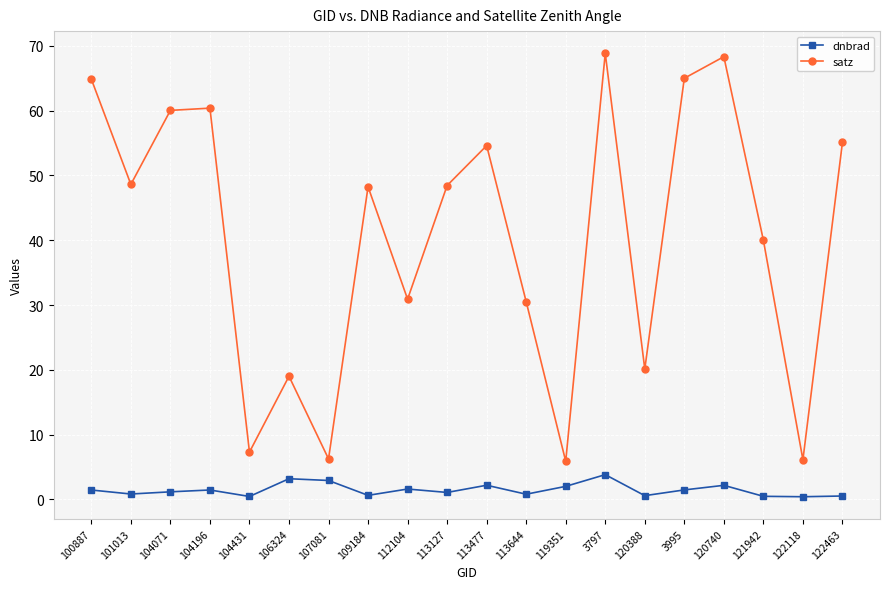

Does the chart display data point markers on the line(s)?

Yes